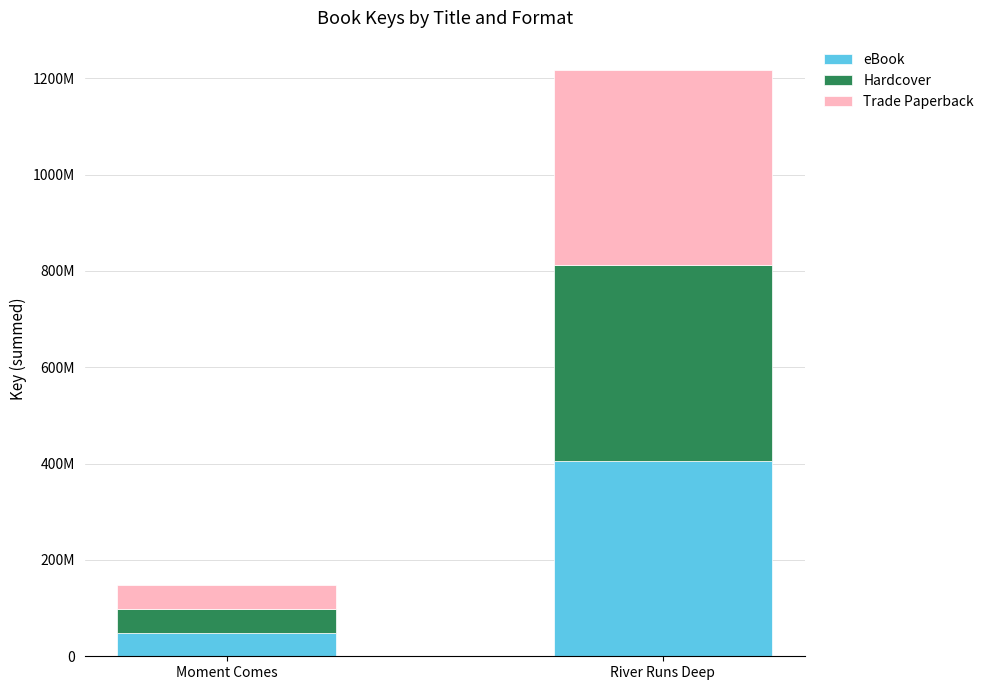

Does the chart contain stacked bars?

Yes